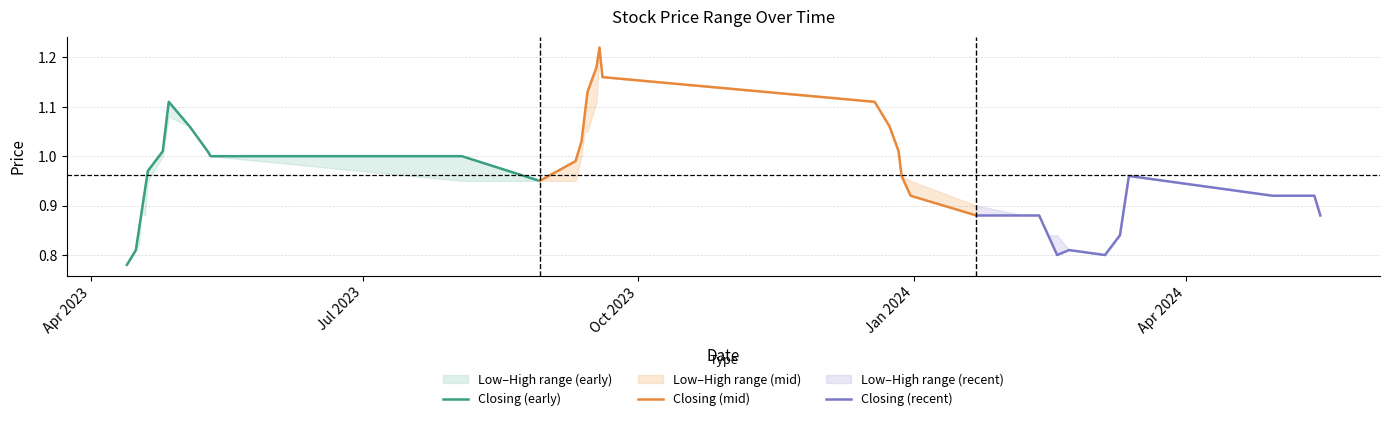

How many lines are shown in the chart?

3